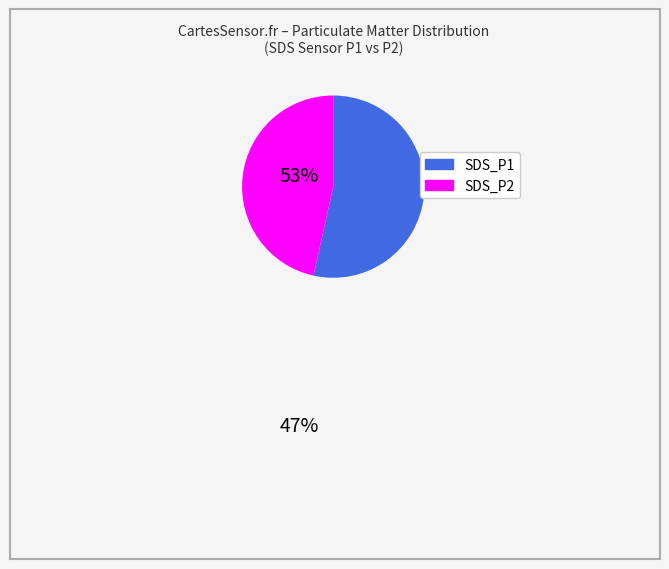

Is it true that SDS_P1 is 60% of the pie?

False